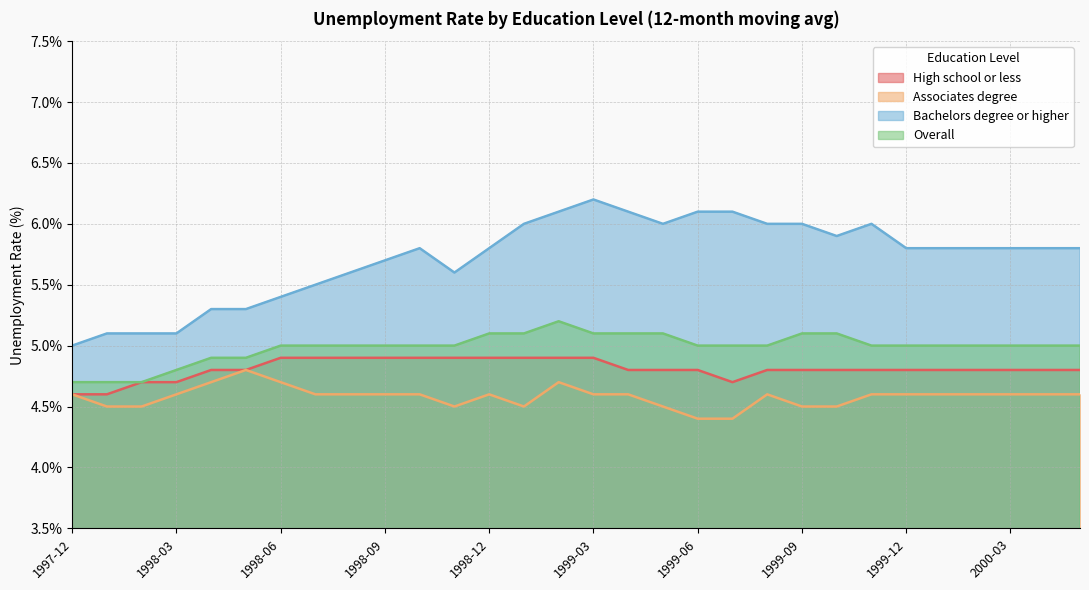

Between 1998-11 and 1999-08, which series saw the biggest shift?

Bachelors degree or higher